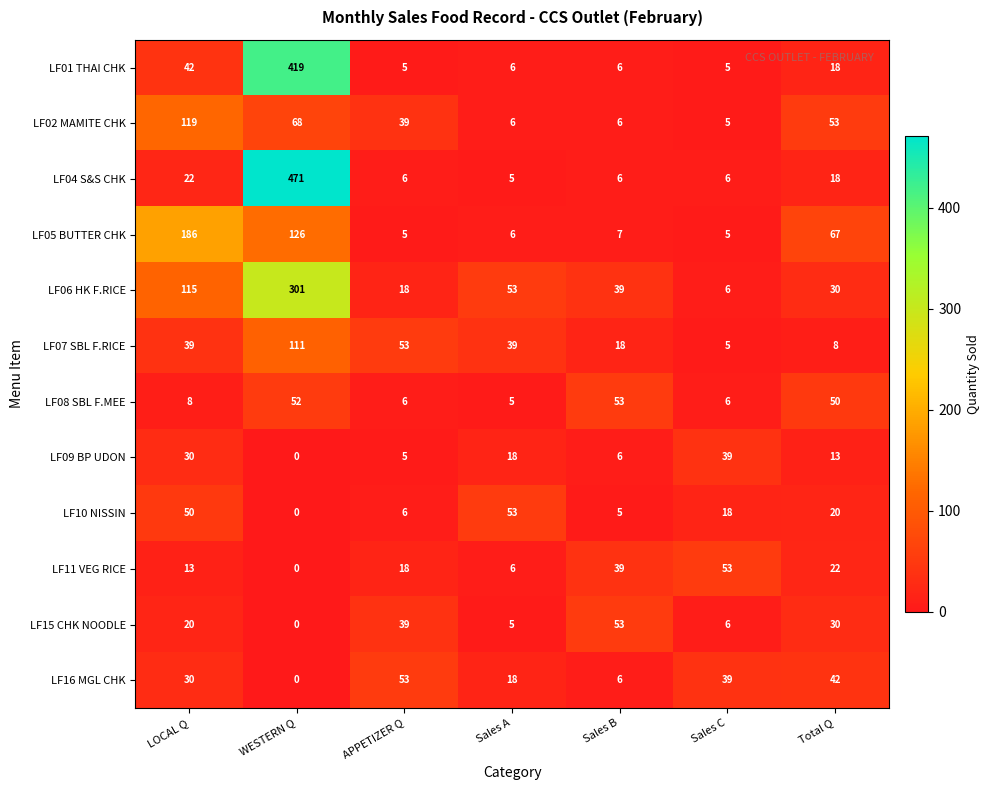

Where is LF07 SBL F.RICE nearest to the value 58?

APPETIZER Q